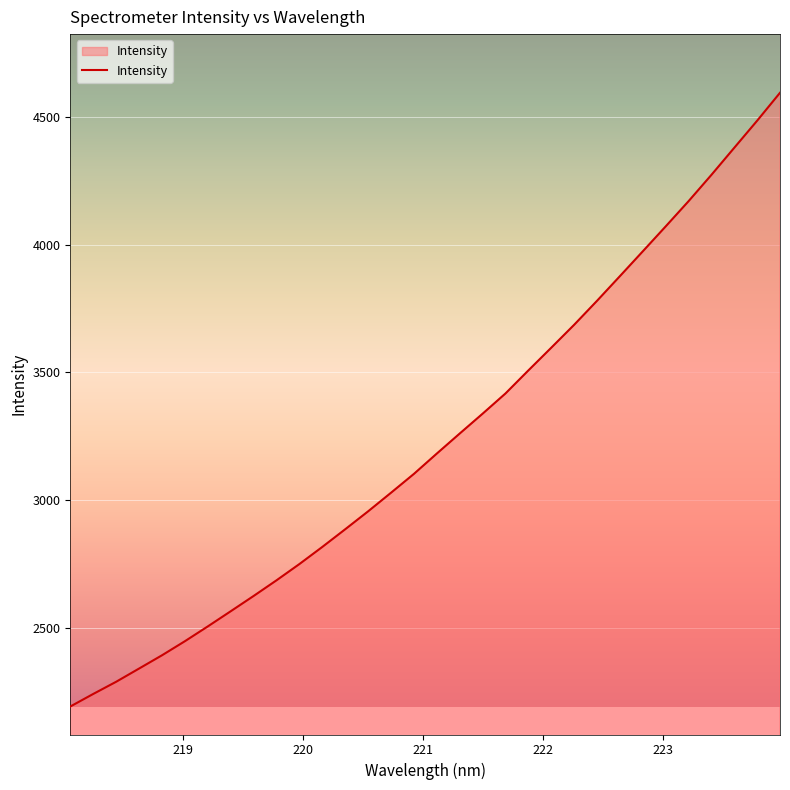

What is the difference between the second highest and minimum values?

2293.8